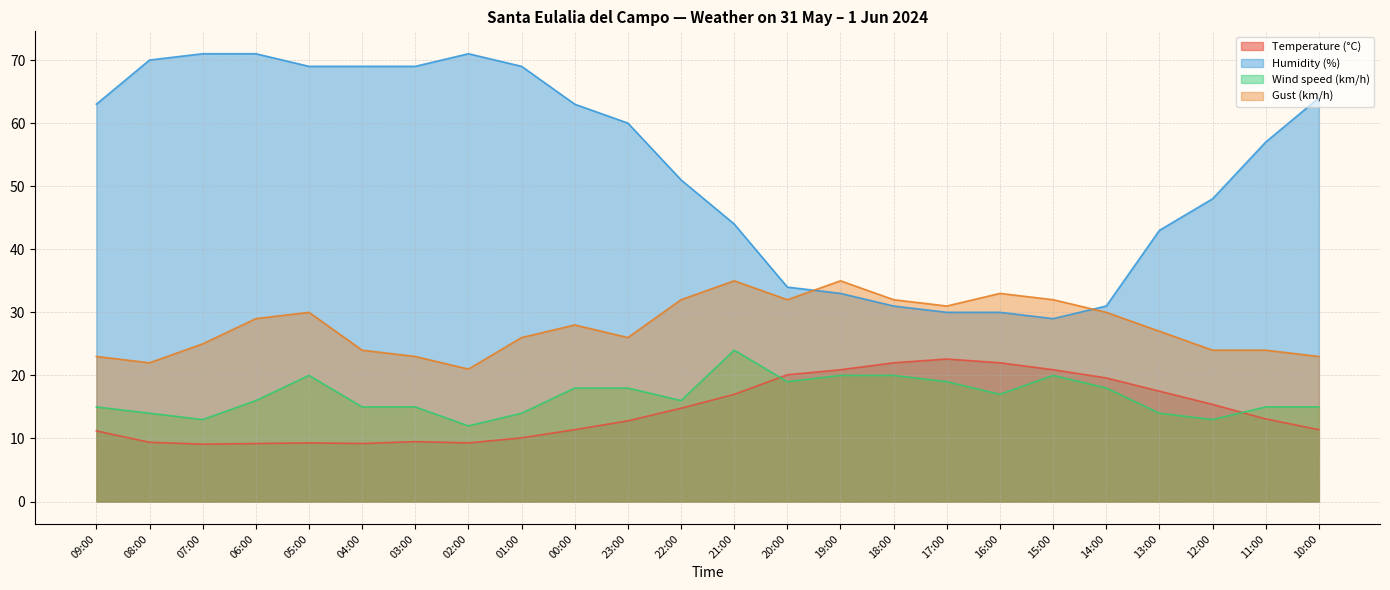

Which series has the largest total across all categories?

Humidity (%)